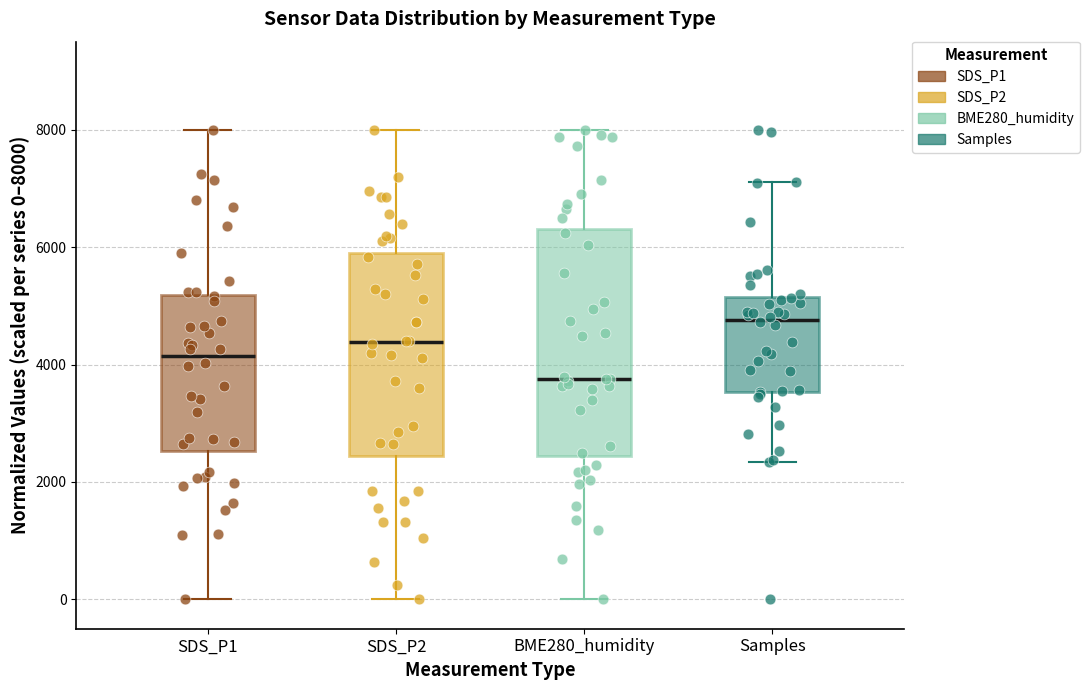

Where does the upper whisker of the box for Samples end on the y-axis? The values are not printed on the chart, so give them approximately, as read against the axis.

7200